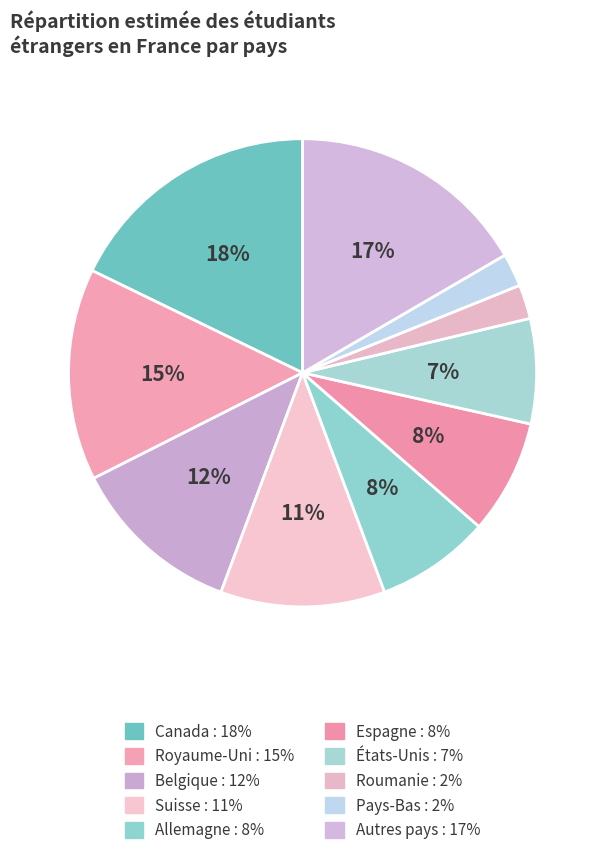

Approximately how many times larger is the value at Suisse compared to Canada?

0.6